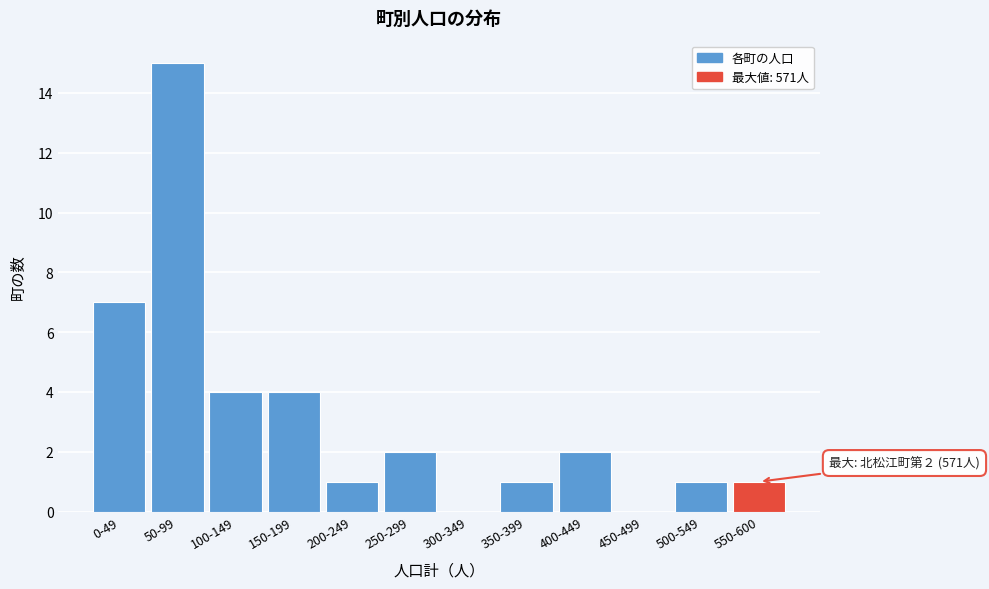

Reading left to right, transcribe all the data shown in this chart.

0-49=7	50-99=15	100-149=4	150-199=4	200-249=1	250-299=2	300-349=0	350-399=1	400-449=2	450-499=0	500-549=1	550-600=1